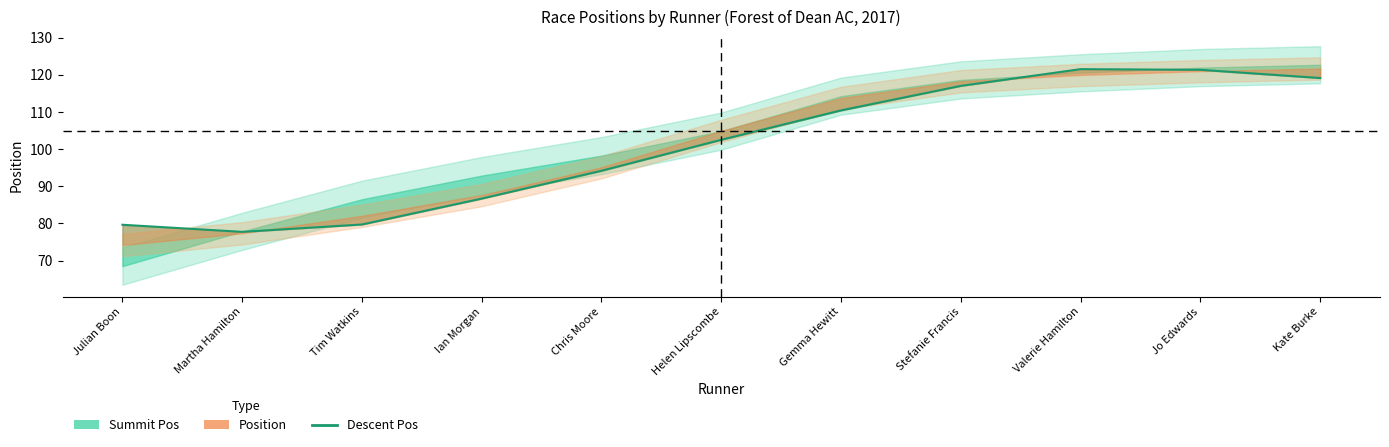

Is this an area chart (filled region under the line)?

No